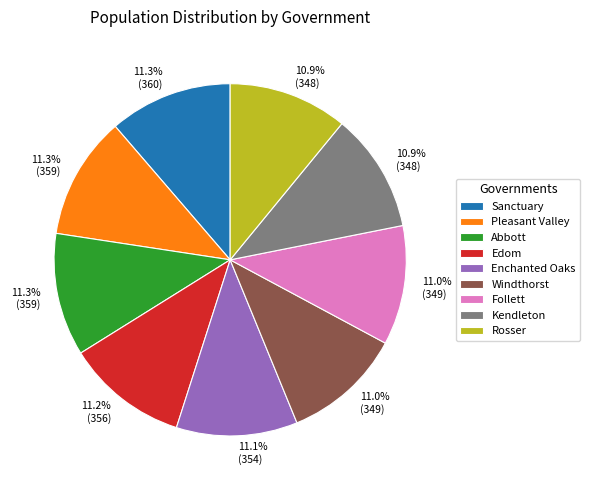

Count the number of slices in the pie.

9